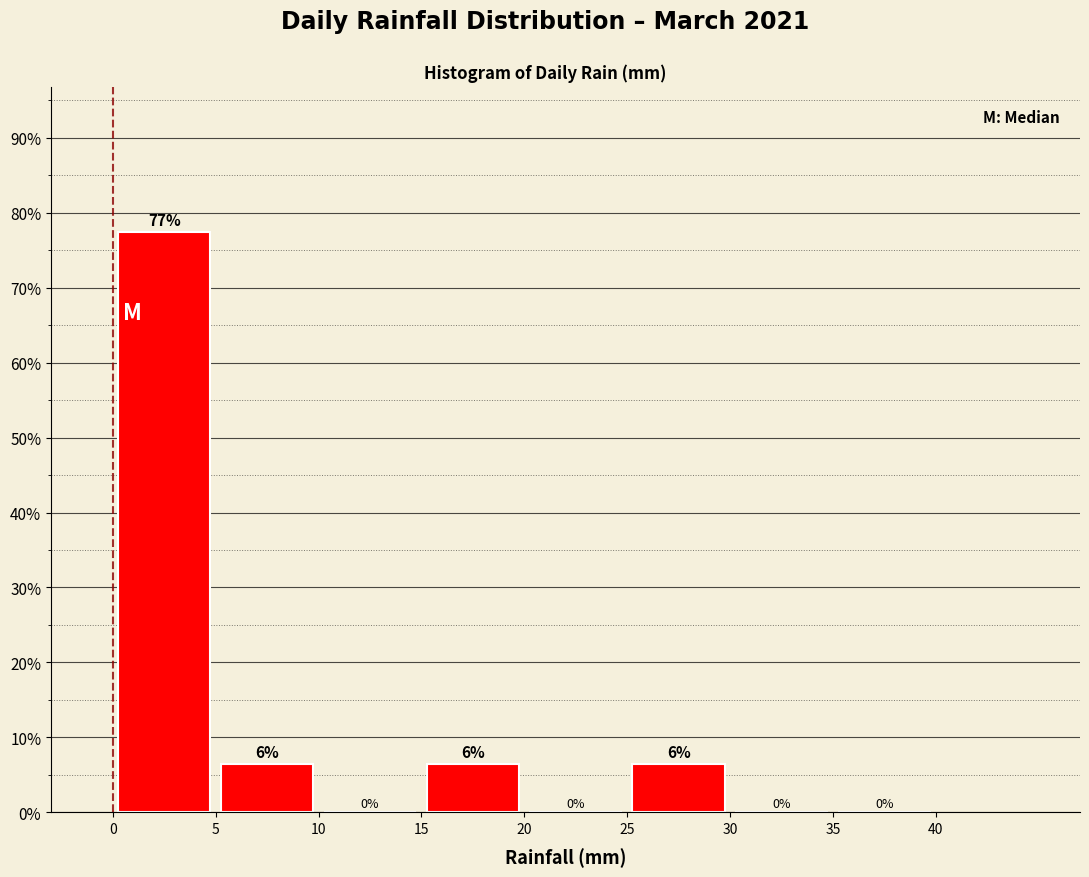

Over which range of the x-axis is the bar tallest?

0 to 5